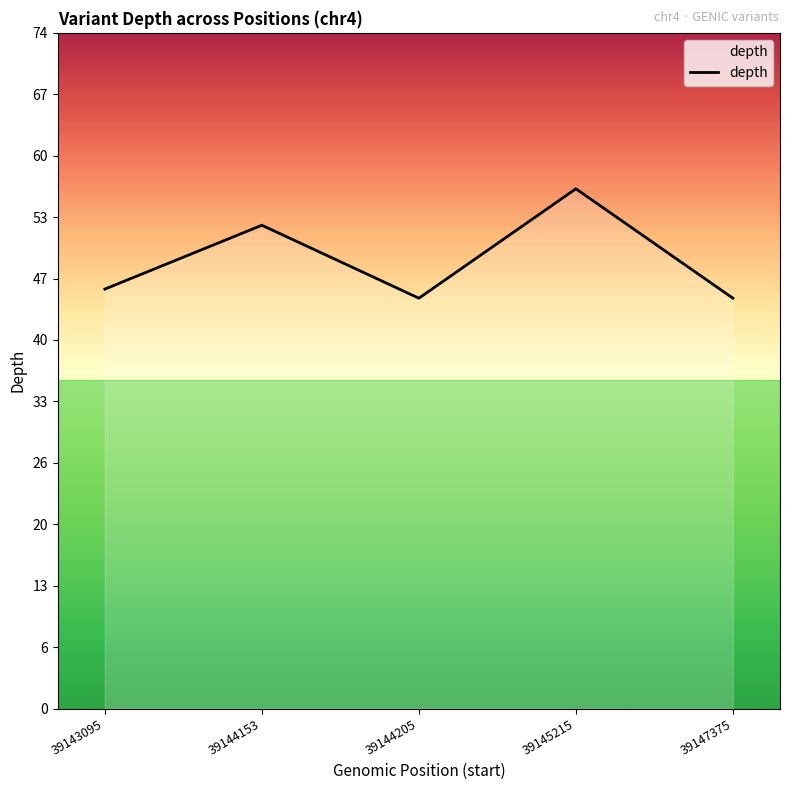

The chart shows a value of 24 at 39145215. True or false?

False